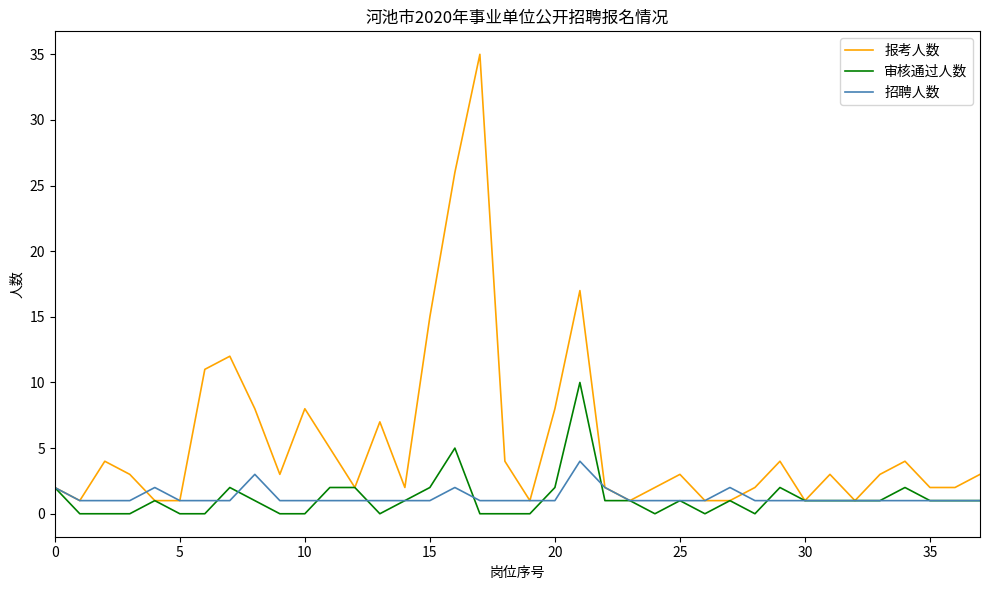

Rank the series by their maximum value, from highest to lowest.

报考人数, 审核通过人数, 招聘人数